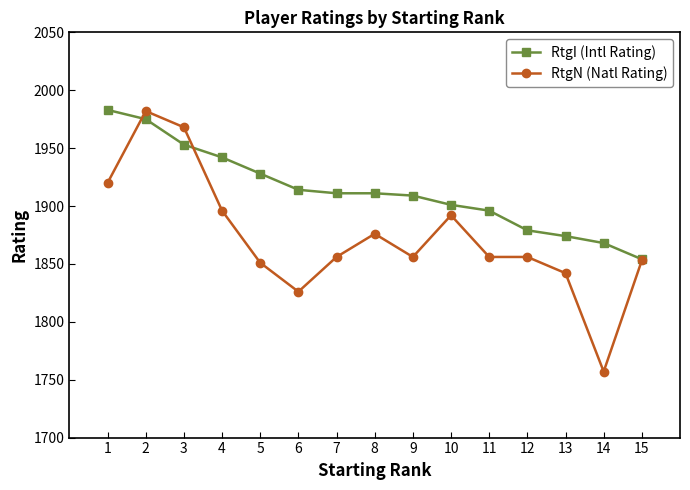

What is the value of the RtgN (Natl Rating) point at the 10th from the left?

1892